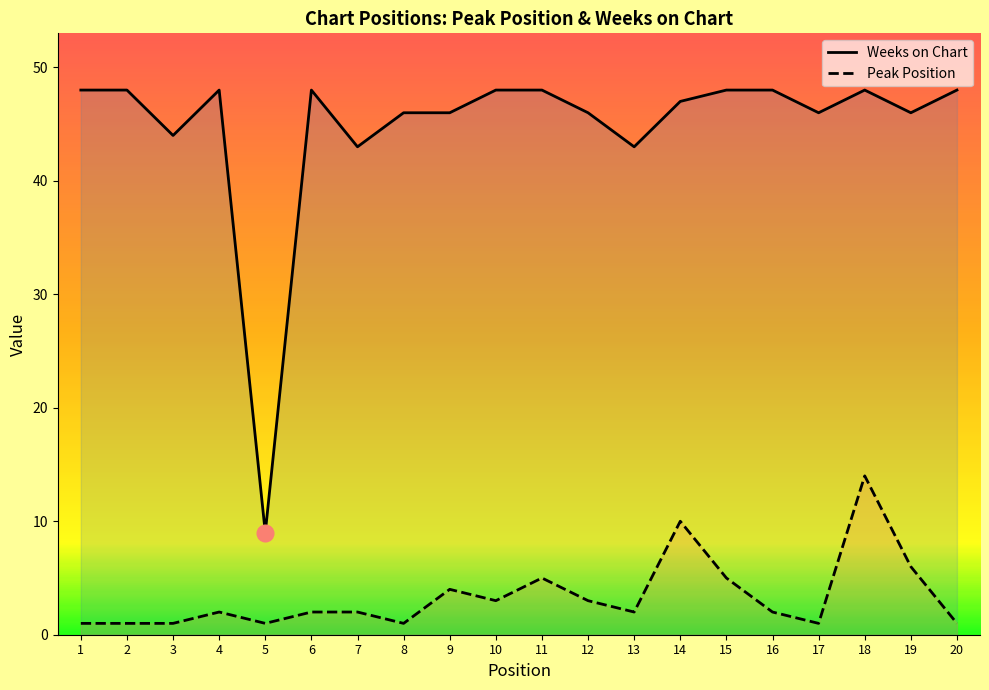

List the series in order of their peak value, highest first.

Weeks on Chart, Peak Position